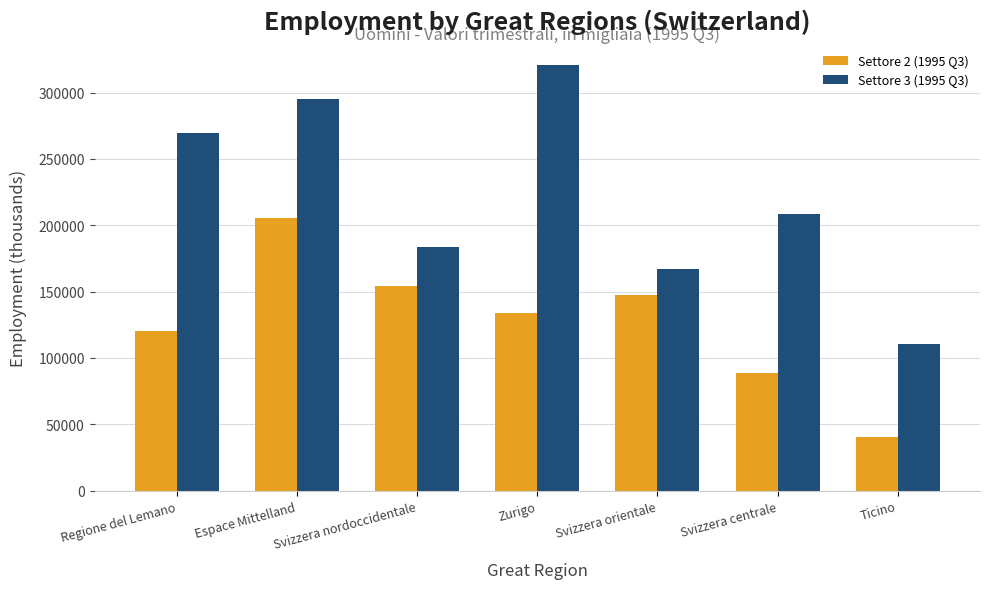

Reading left to right, transcribe all the data shown in this chart.

Settore 2 (1995 Q3): Regione del Lemano=120491.3	Espace Mittelland=205148.9	Svizzera nordoccidentale=153901.4	Zurigo=134118.9	Svizzera orientale=147182.0	Svizzera centrale=88487.6	Ticino=40134.1
Settore 3 (1995 Q3): Regione del Lemano=269767.6	Espace Mittelland=295073.3	Svizzera nordoccidentale=183519.9	Zurigo=321082.4	Svizzera orientale=167120.2	Svizzera centrale=208671.2	Ticino=110425.5